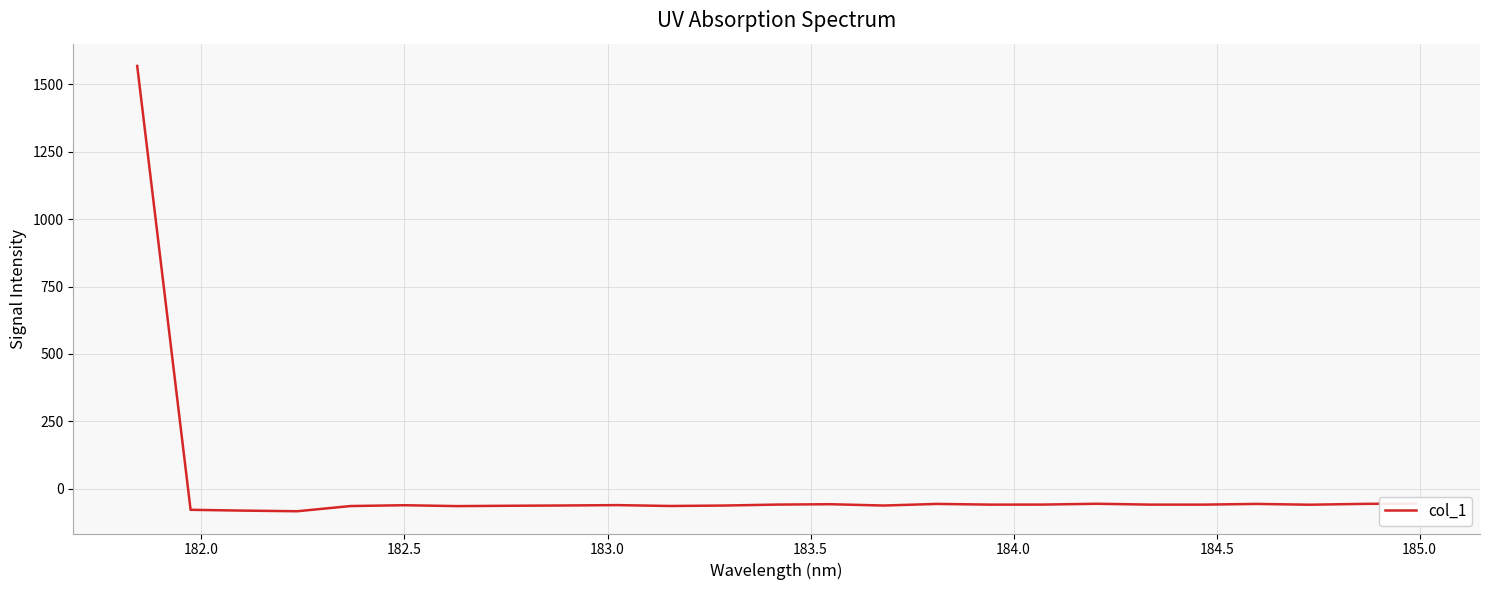

What is the smallest value displayed?

-83.1